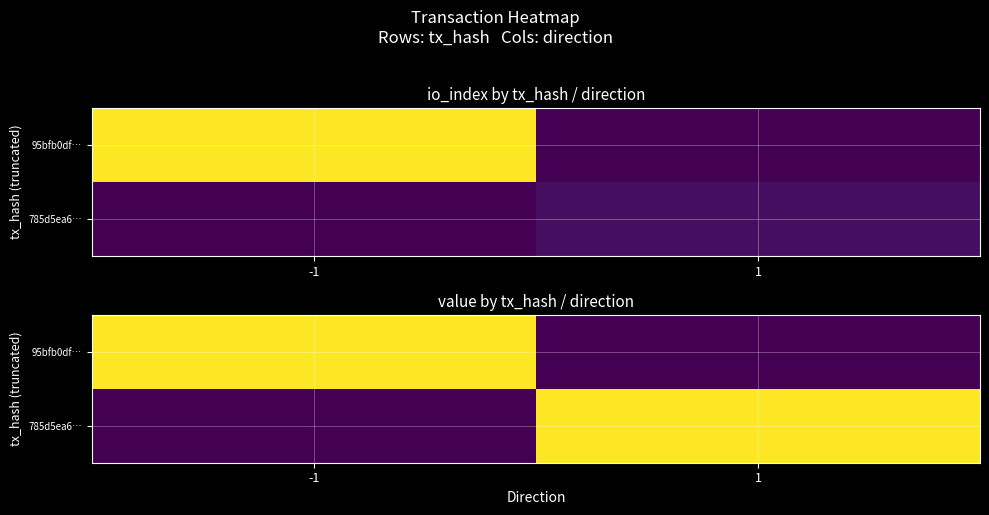

At which category does the chart reach its peak across all series?

-1